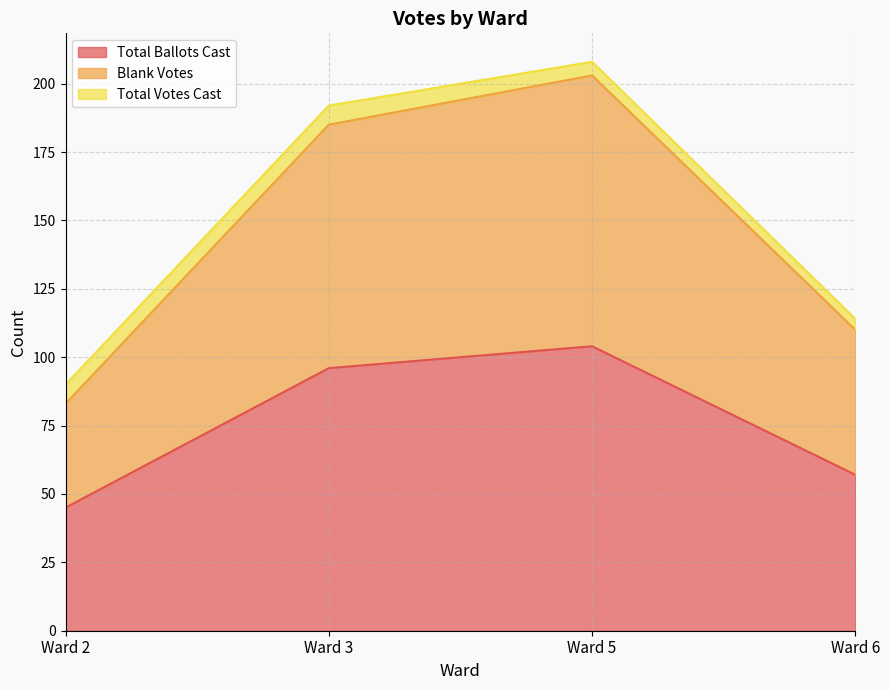

True or false: Blank Votes and Total Ballots Cast intersect in this chart.

False